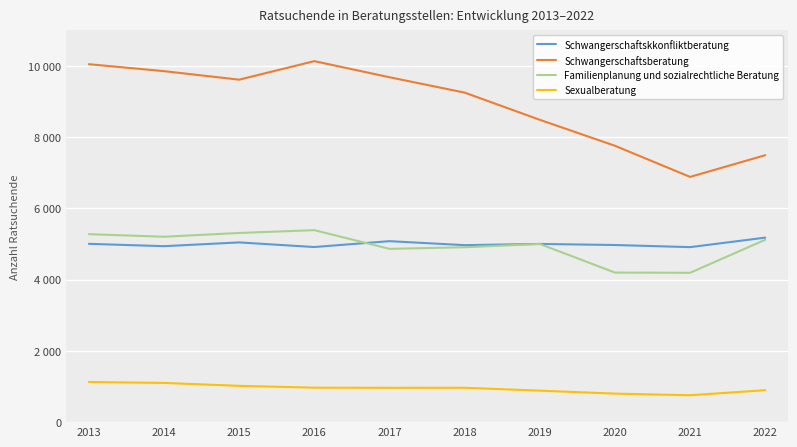

Which category has the lowest value in the Schwangerschaftskkonfliktberatung series?

2021